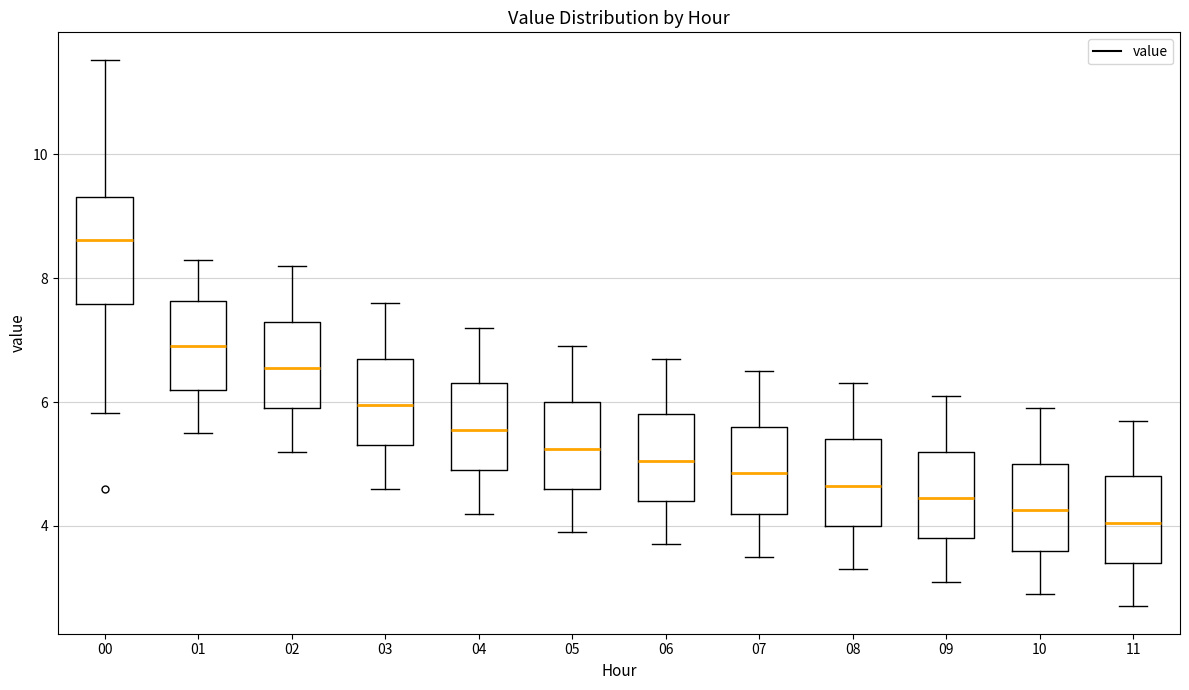

Comparing the boxes themselves (not the whiskers), which one is the tallest?

00